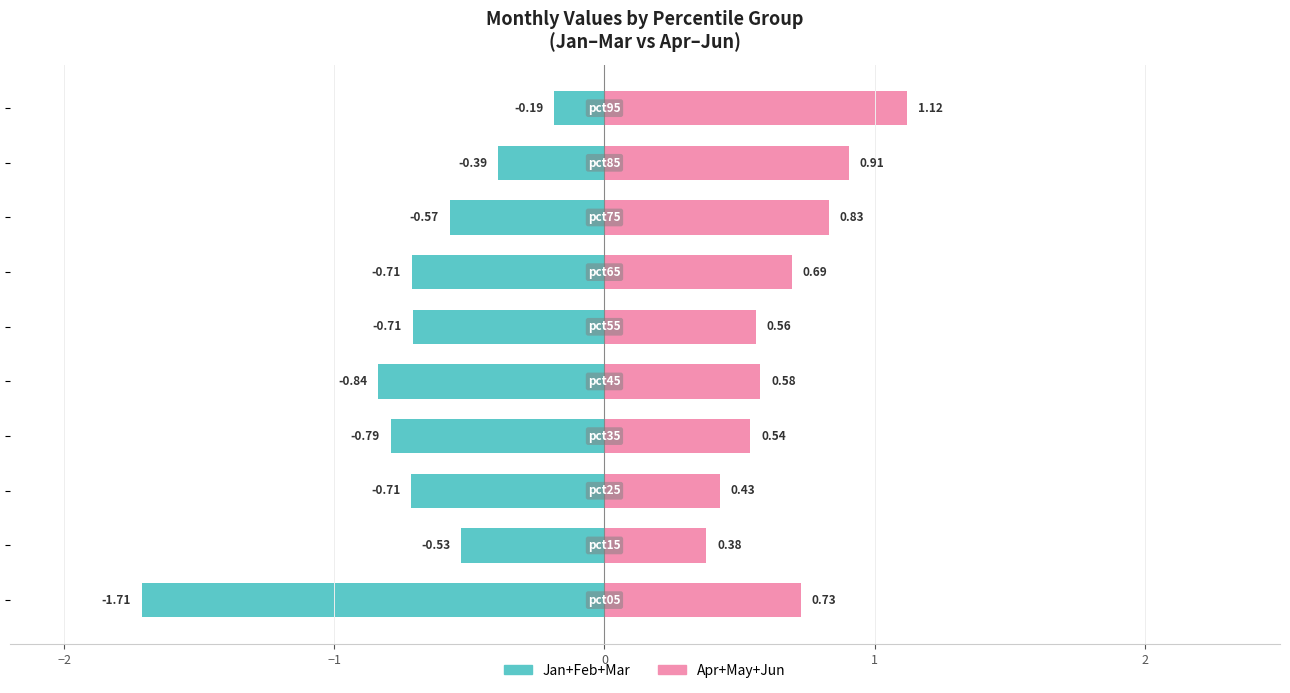

Is it true that Apr+May+Jun equals 0.2 at 0?

False